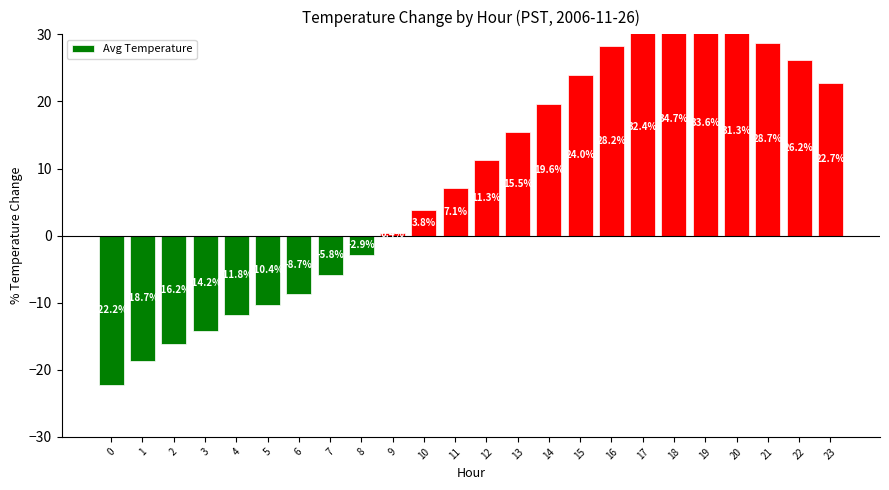

Is it true that the value at 19 is 33.6?

True